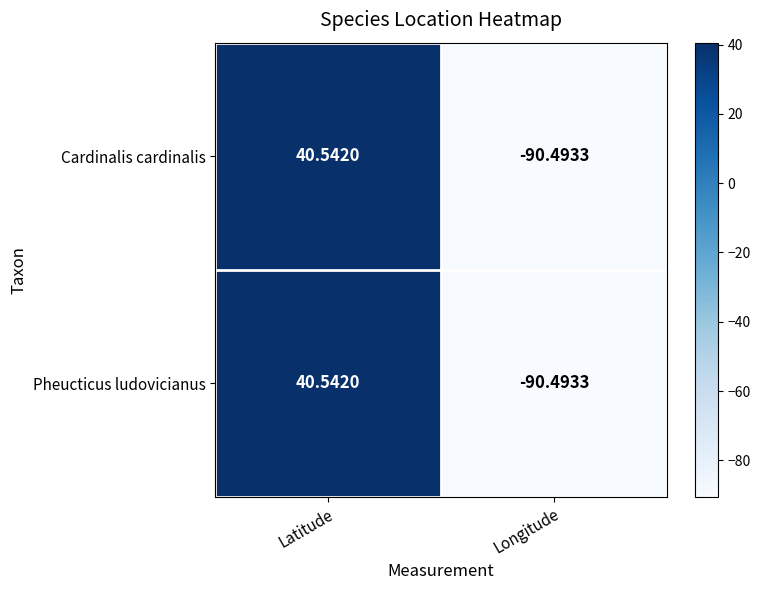

Which category has the highest value in the Pheucticus ludovicianus series?

Latitude